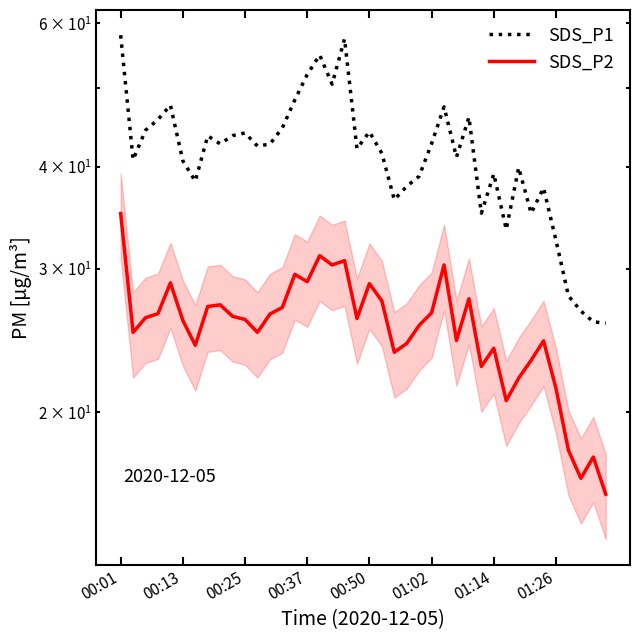

Is it true that SDS_P2 equals 25.1 at 11?

True